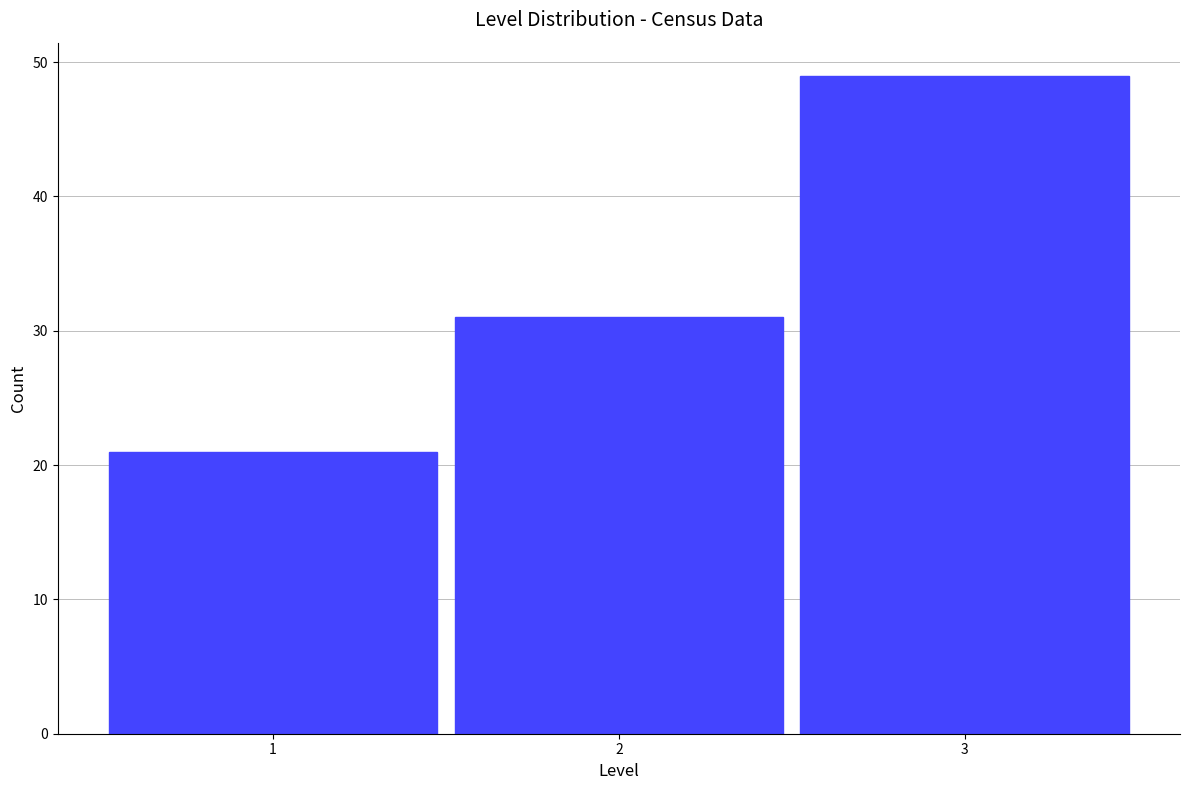

How tall is the bar that spans 2.5 to 3.5 on the x-axis? The values are not printed on the chart, so give them approximately, as read against the axis.

49